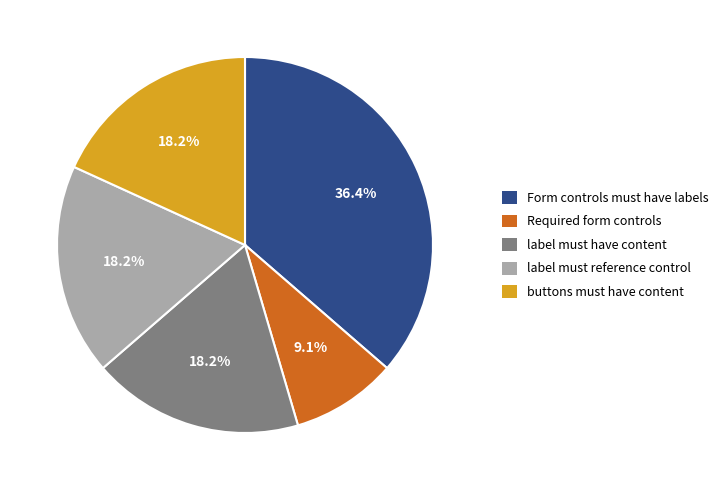

Which category has the biggest portion of the pie?

Form controls must have labels